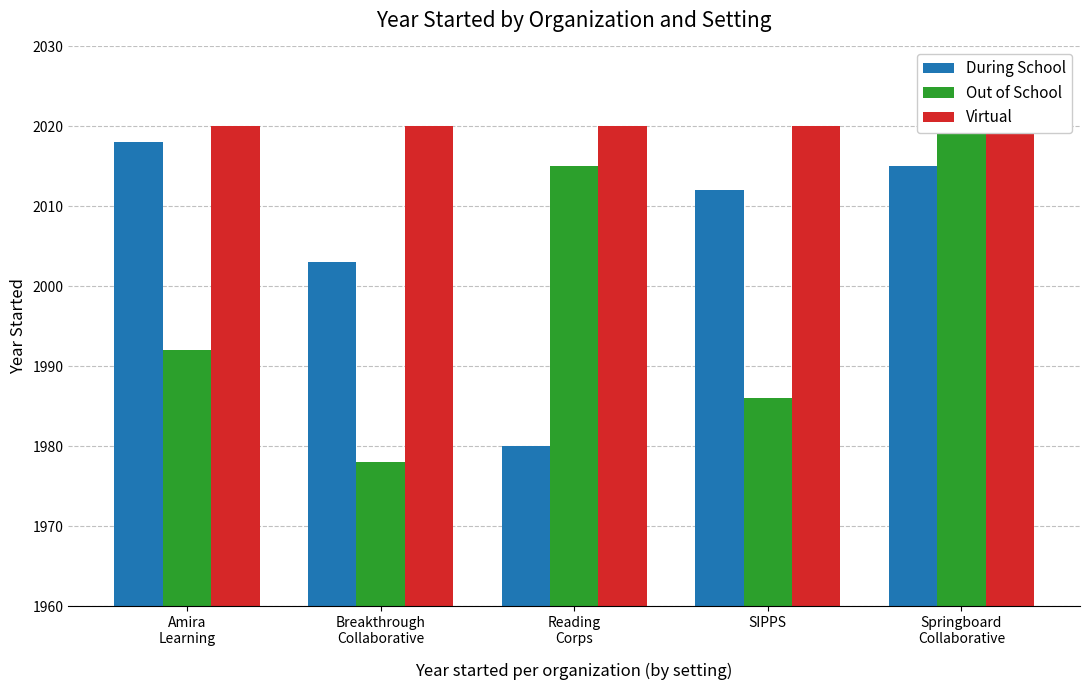

Is it true that During School equals 2018 at Amira
Learning?

True